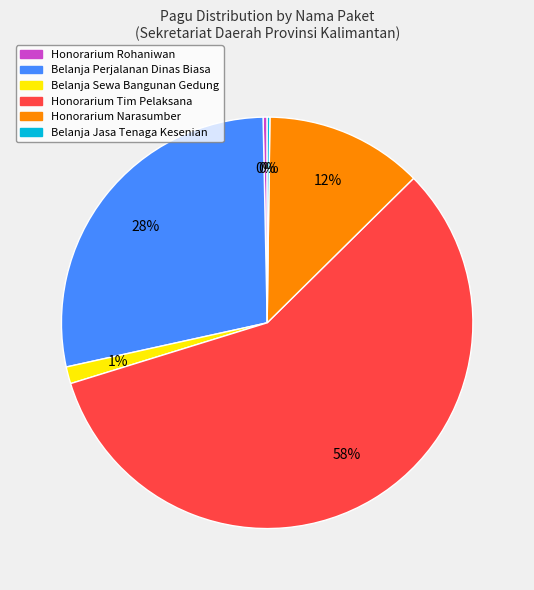

True or false: Honorarium Narasumber accounts for 12% of the total.

True